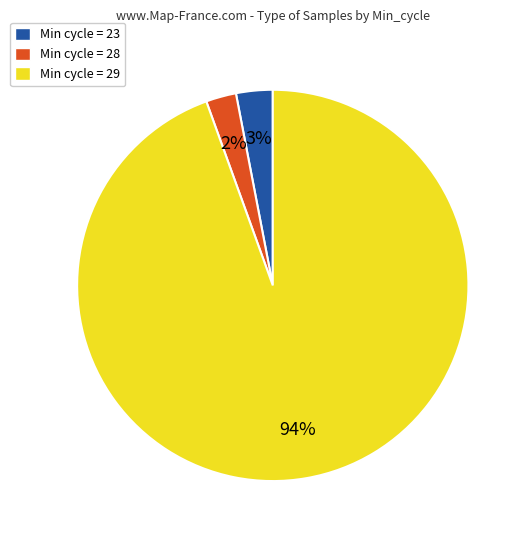

To the nearest percent, what is the average slice percentage?

33%